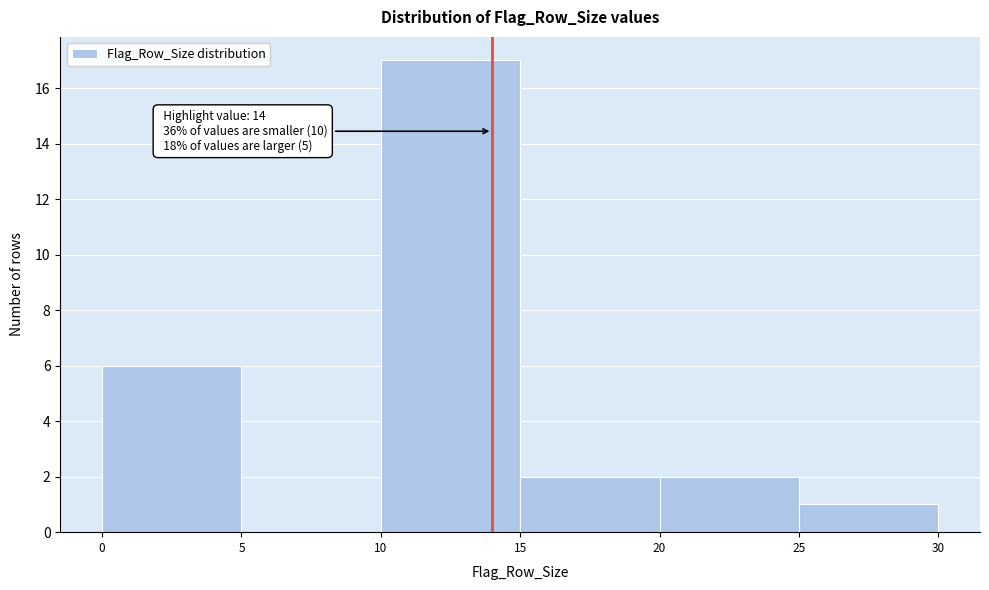

Which range on the x-axis has the tallest bar?

10 to 15